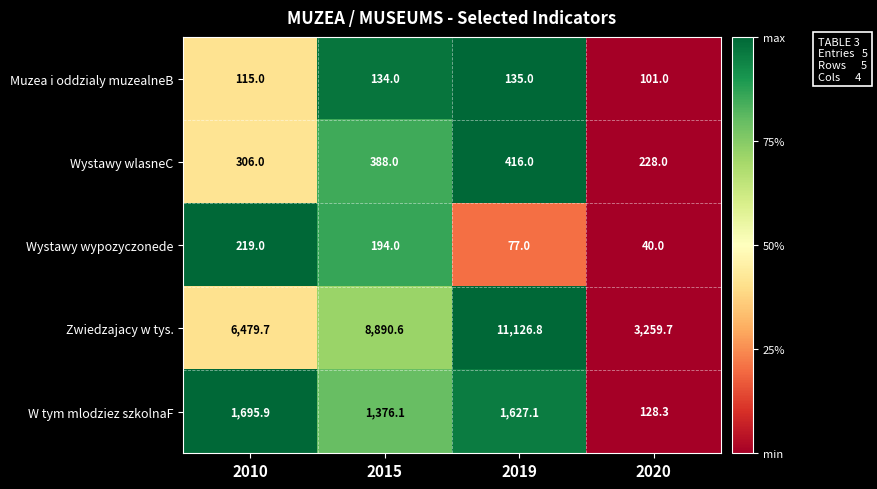

The Muzea i oddzialy muzealneB series shows 172.3 at 2020. True or false?

False